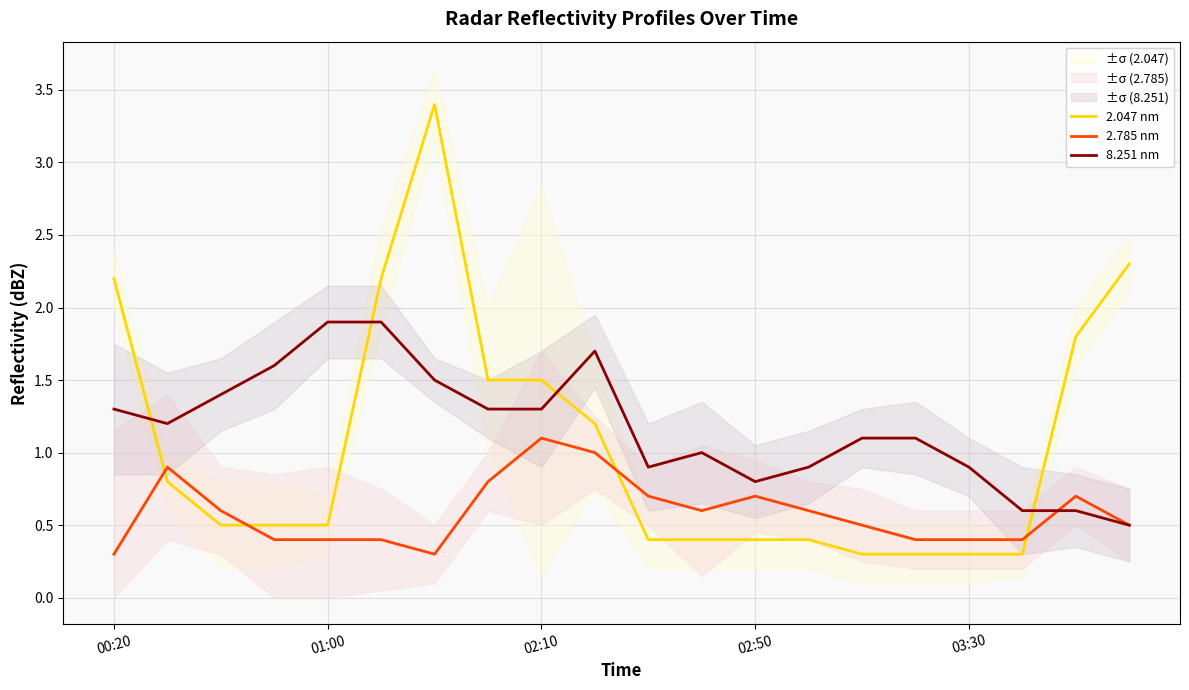

How many times do 2.785 nm and 2.047 nm cross each other?

4